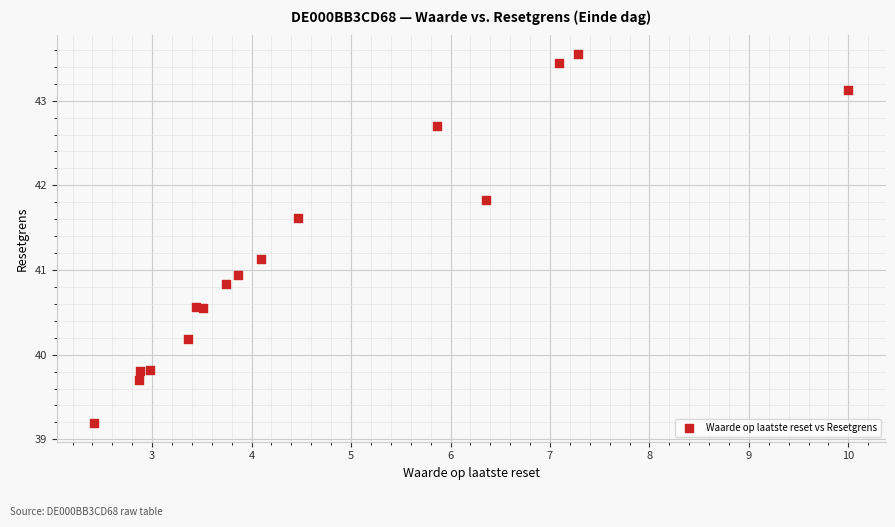

What Y value in the scatter plot is closest to 41?

40.9